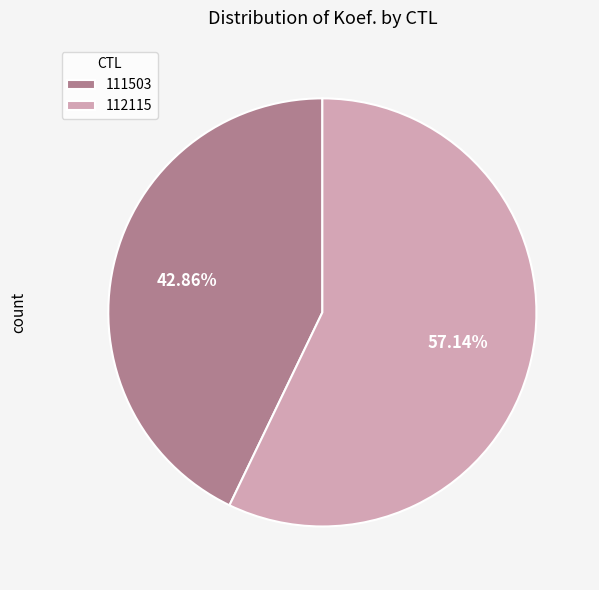

What portion of the pie excludes 111503?

57.1%